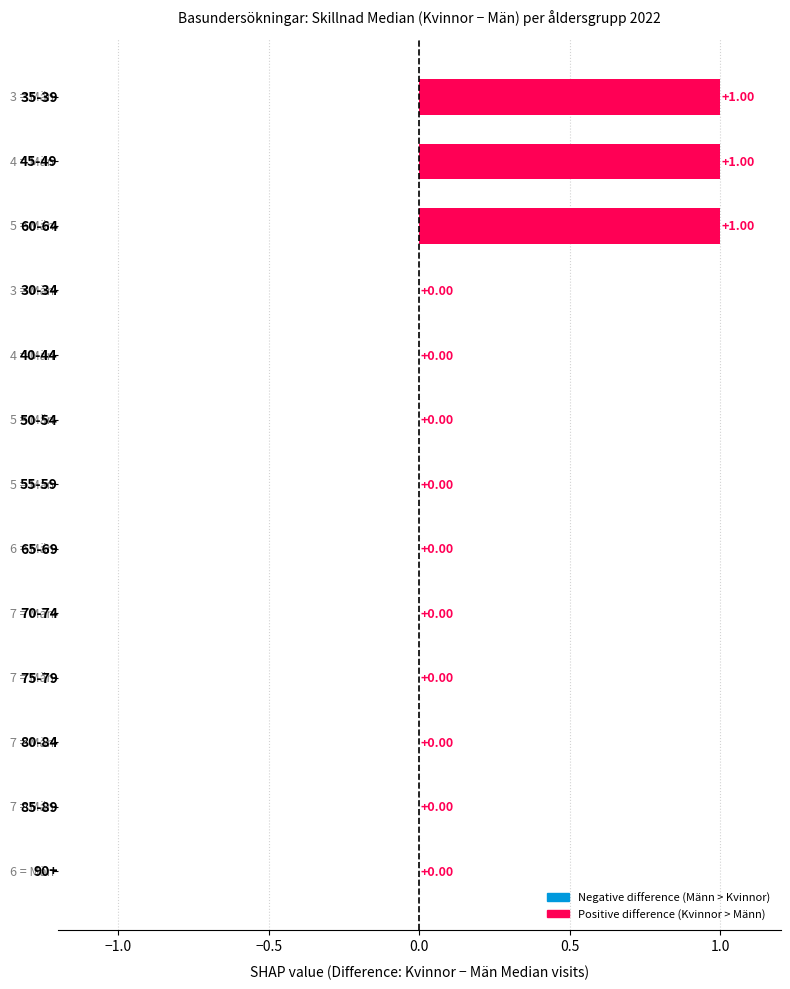

What is the sum of all values?

3